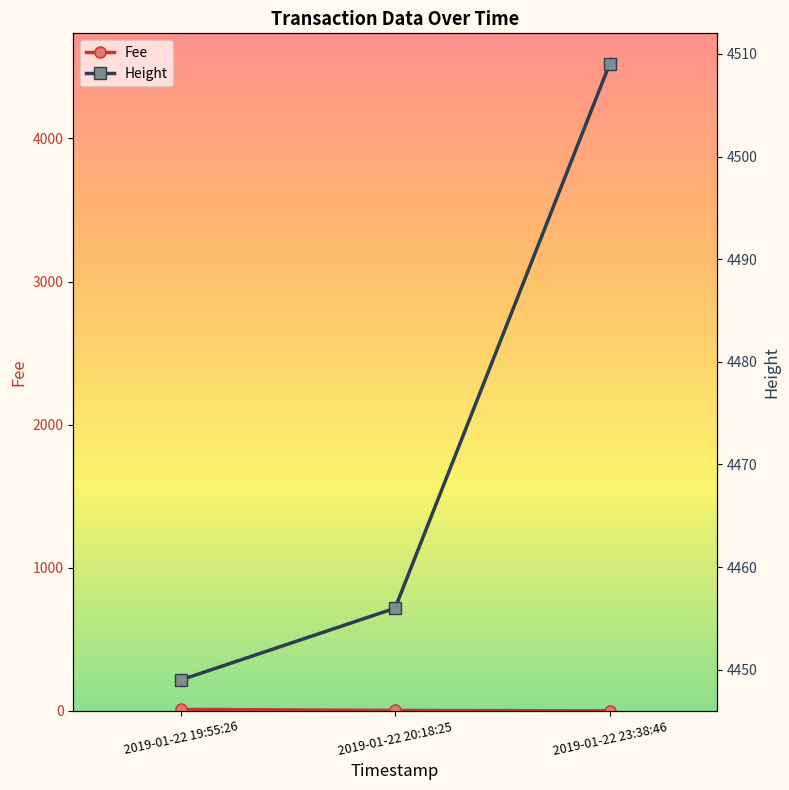

Which series changed the most between 2019-01-22 19:55:26 and 2019-01-22 20:18:25?

Fee